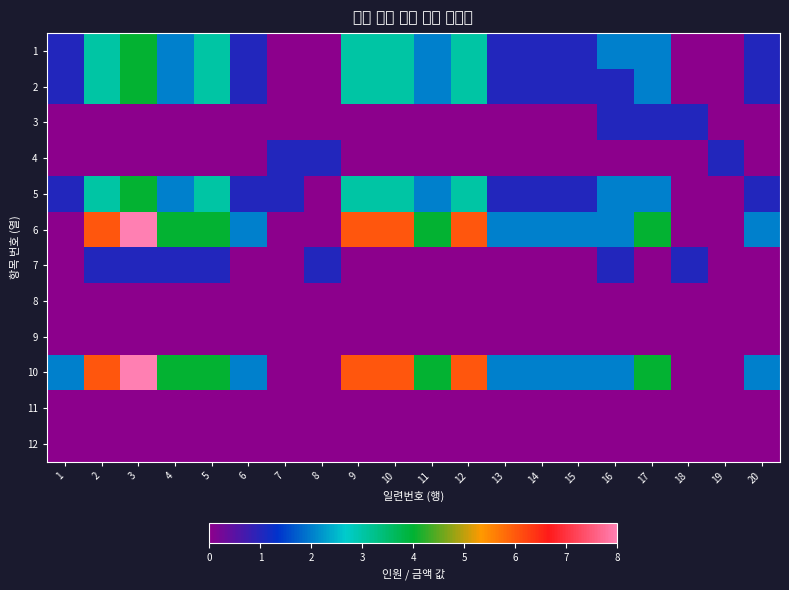

What is the total value across all series at 6?

7